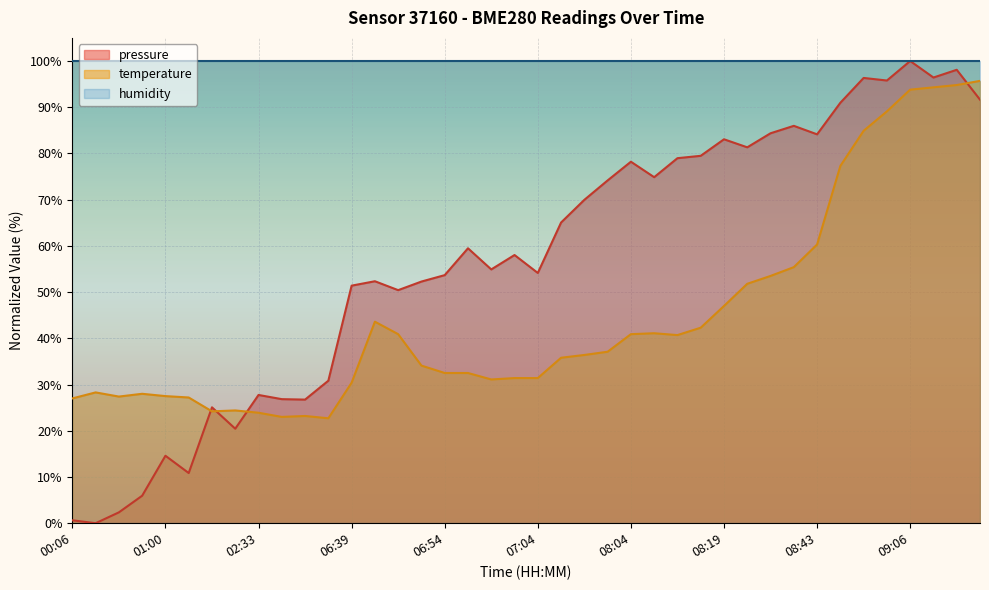

At which label does pressure first exceed 59?

06:56